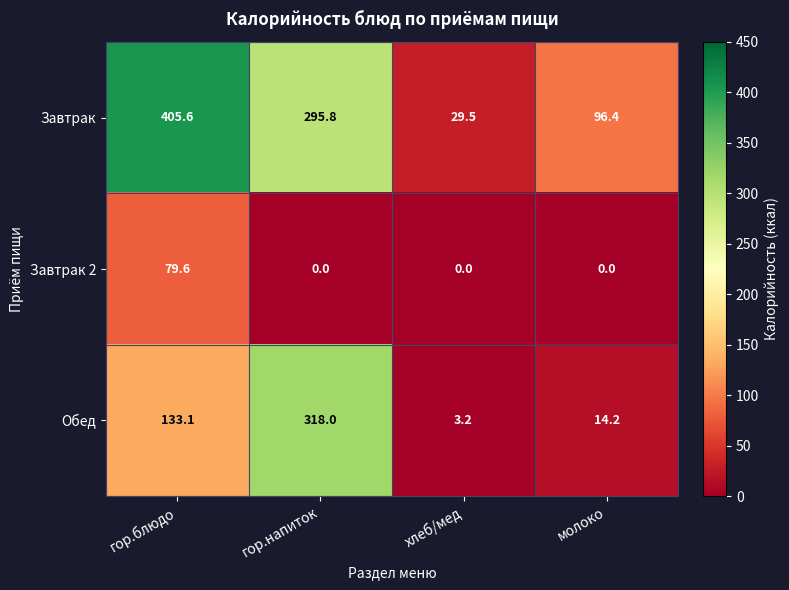

Which label corresponds to the largest value in the chart?

гор.блюдо